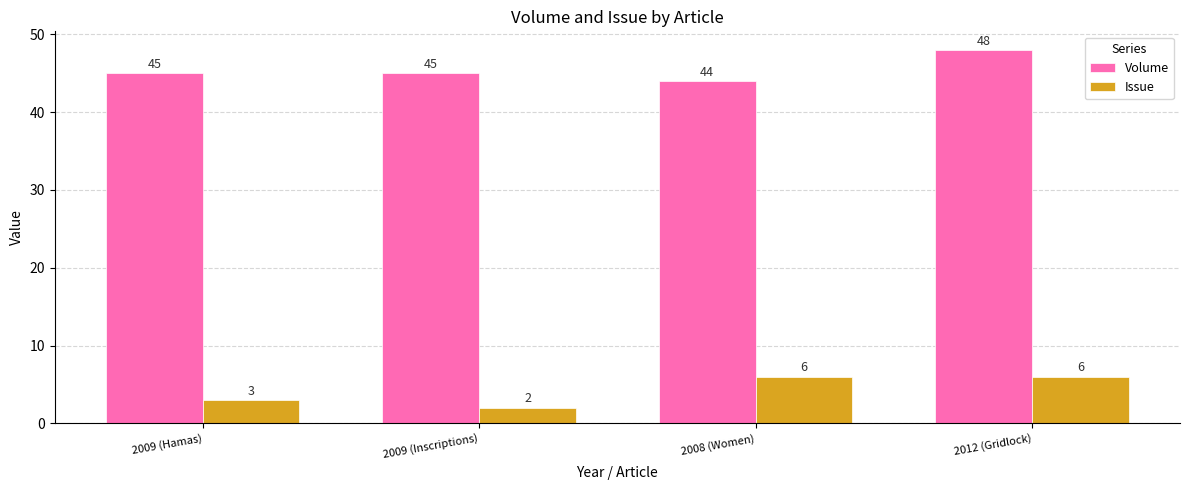

The value of Volume at 2012 (Gridlock) is 48. True or false?

True